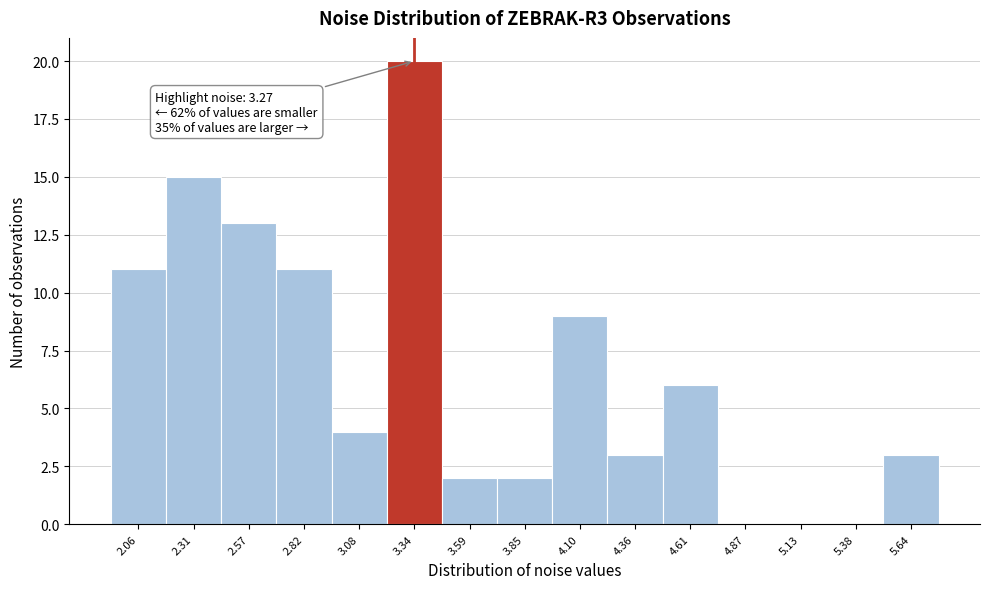

Over which range of the x-axis is the bar tallest?

3.20 to 3.45